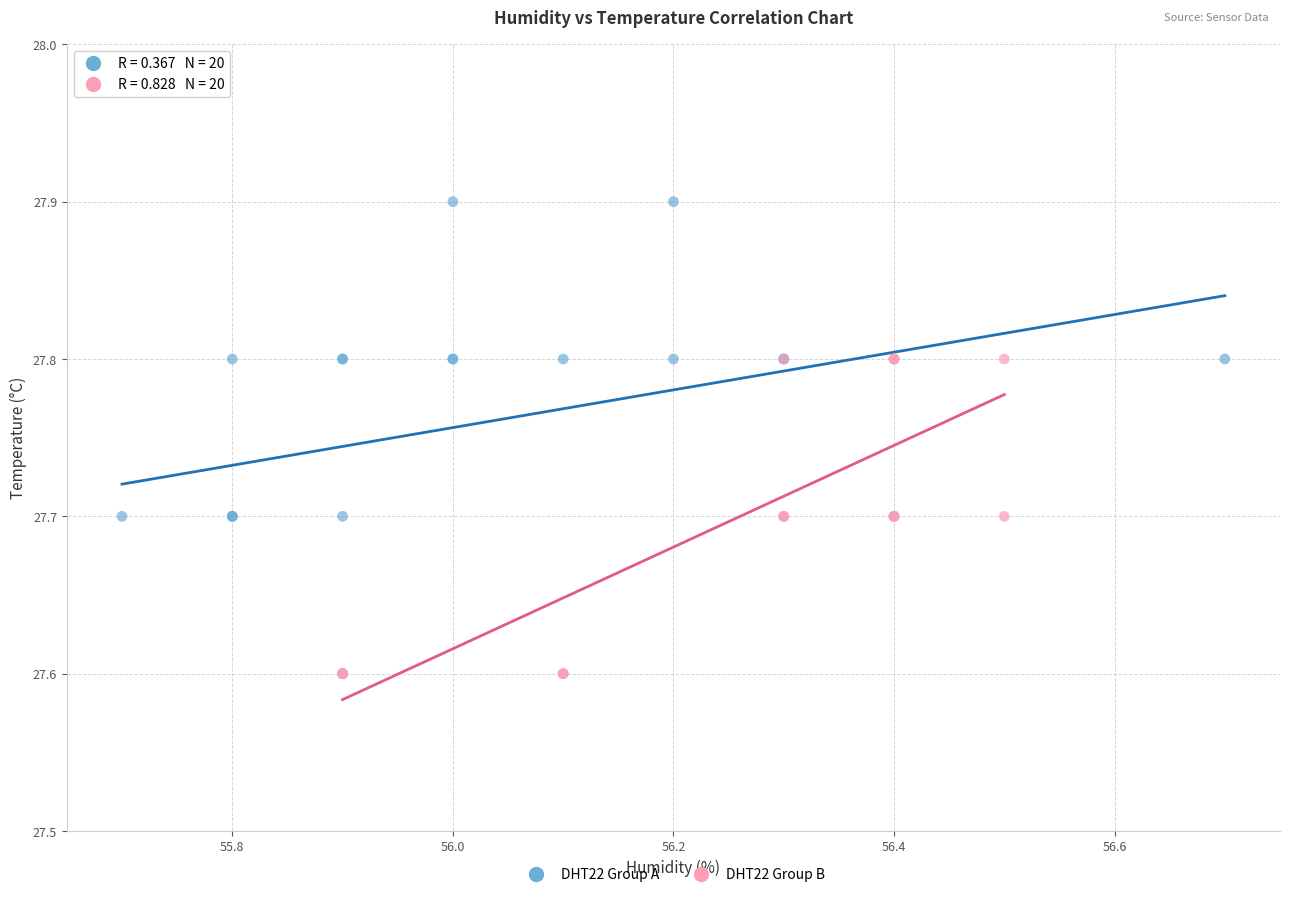

Which series contains the highest Y value?

DHT22 Group A